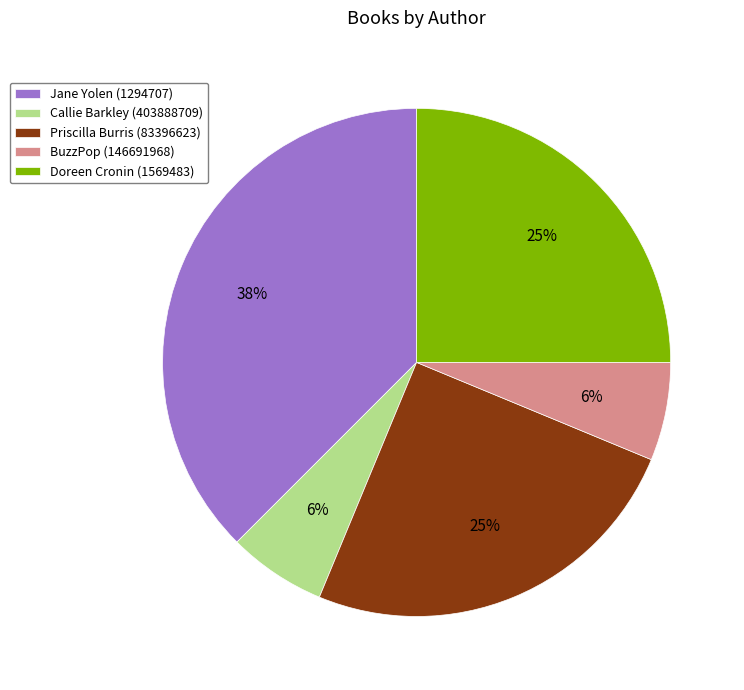

Count the number of slices in the pie.

5